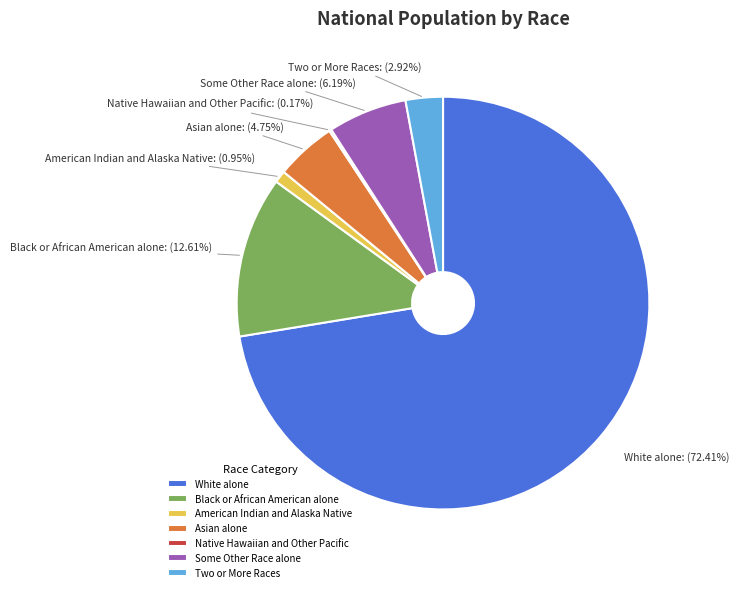

To the nearest percent, what is the combined percentage of Black or African American alone and Some Other Race alone?

19%